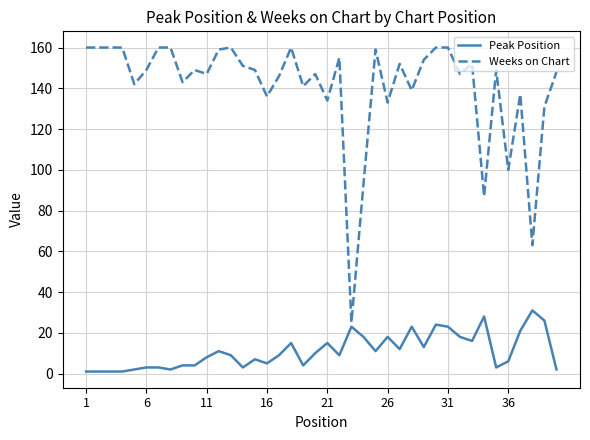

What is the highest value of the Peak Position series?

31